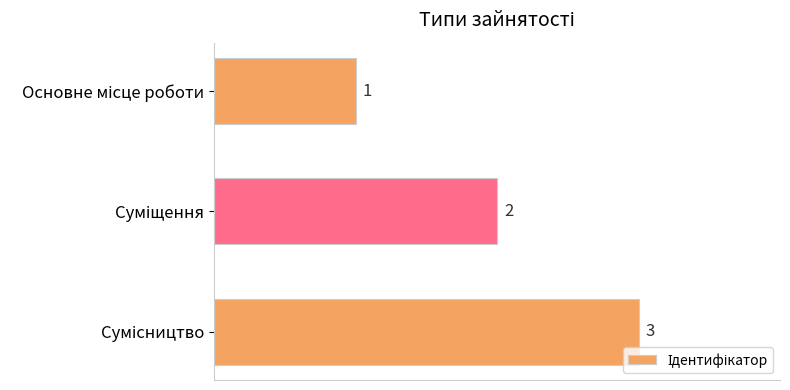

How many values are between 1 and 3?

3